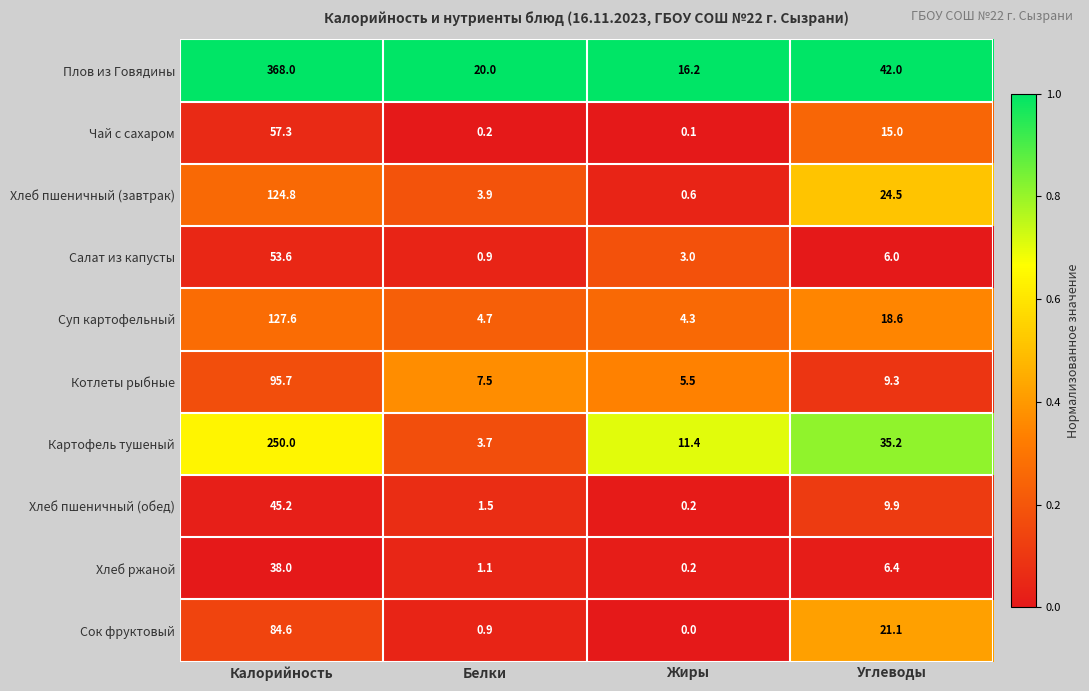

The Салат из капусты series shows 0.2 at Белки. True or false?

False